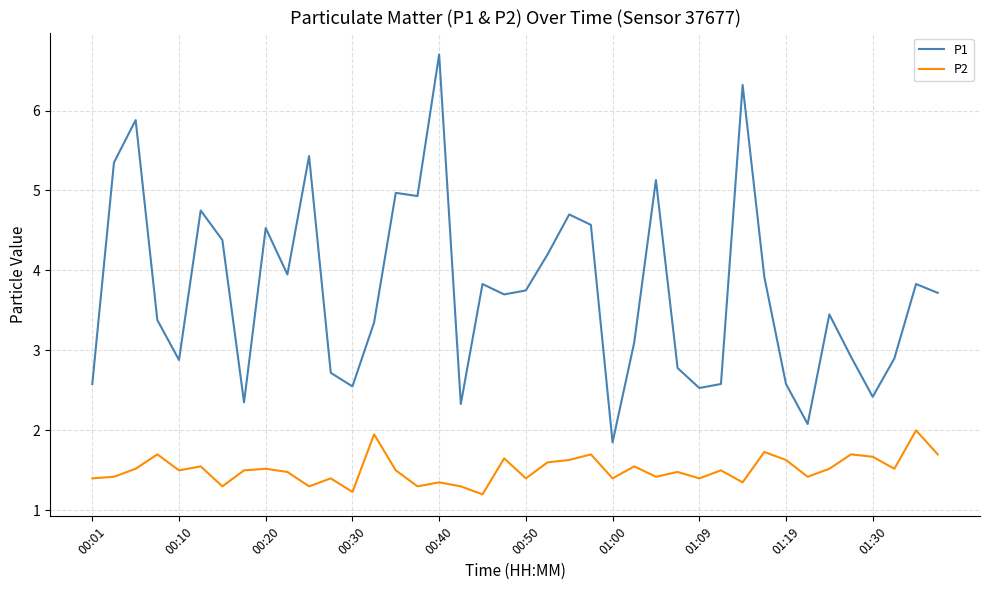

Which series has the largest total across all categories?

P1